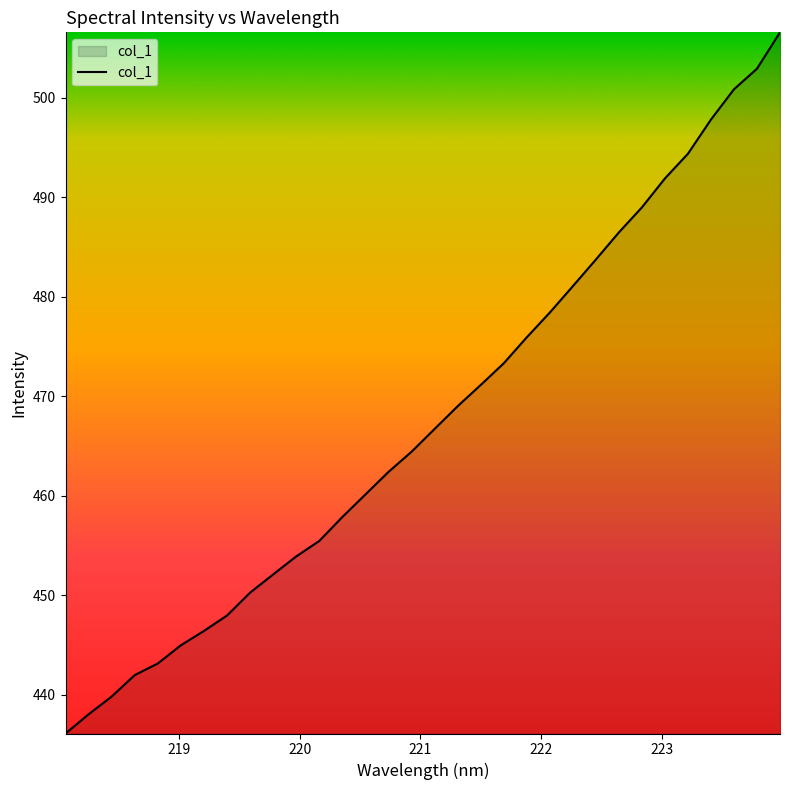

What is the smallest value displayed?

436.1